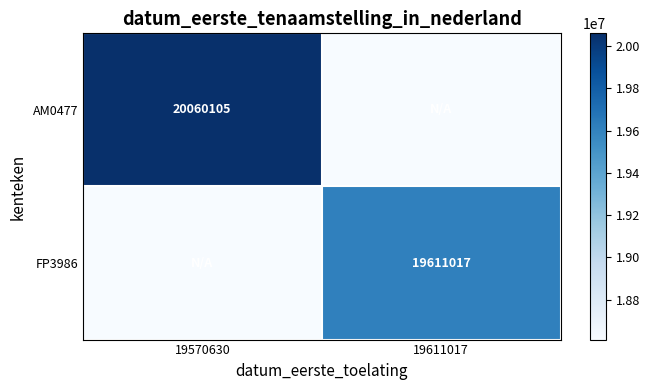

At how many categories does at least one series exceed 13351941?

2